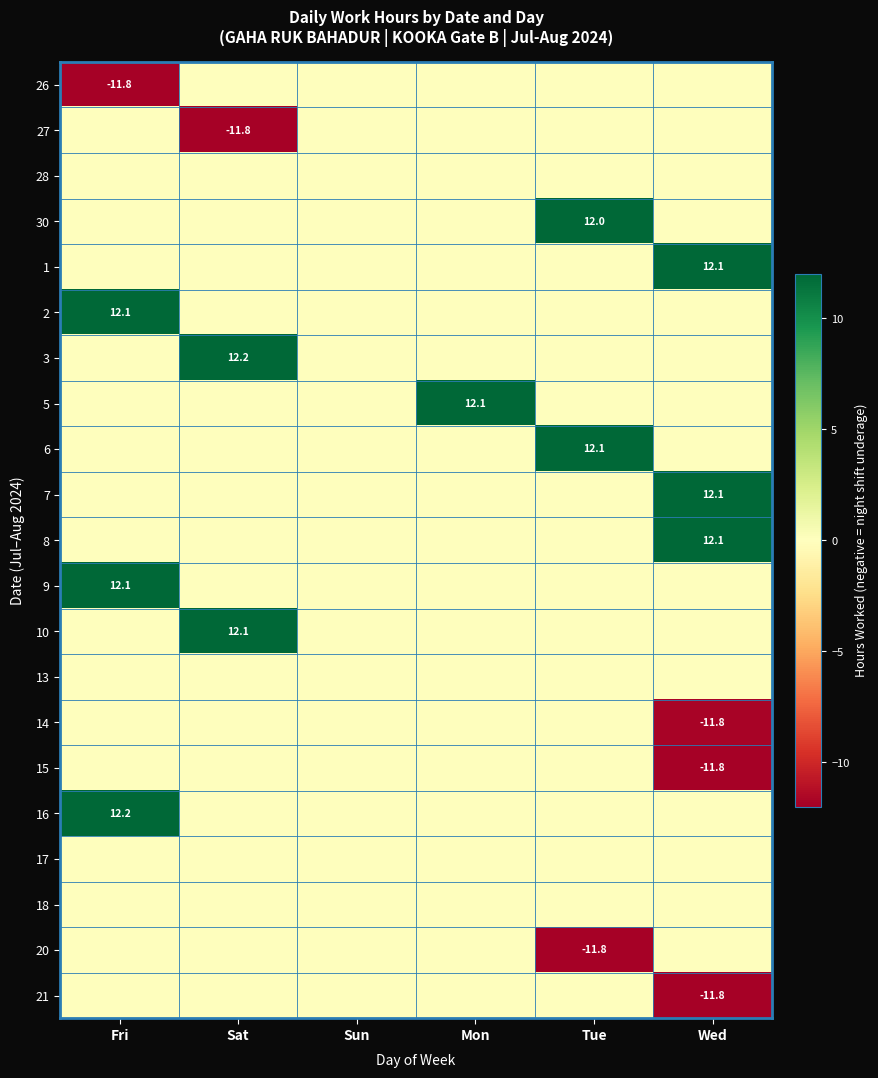

Between Sat and Wed, which series saw the biggest shift?

3